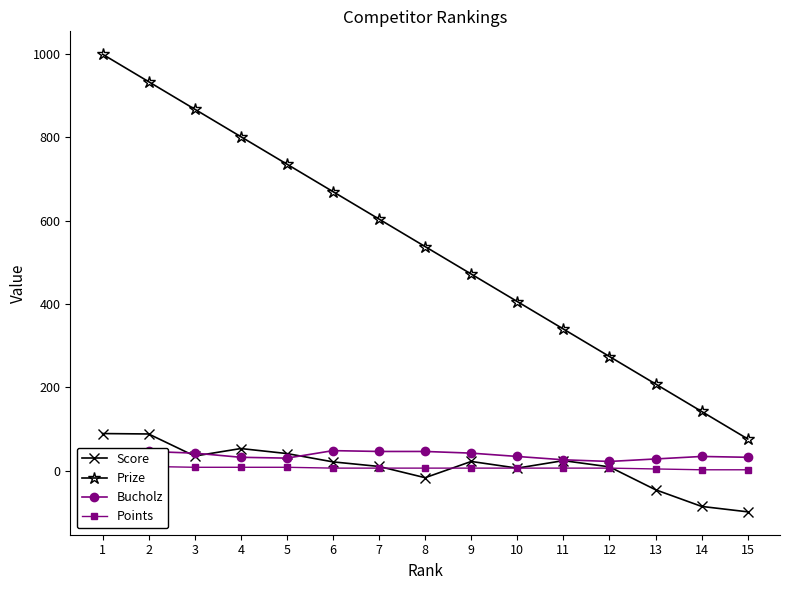

The value of Score at 8 is -6. True or false?

False